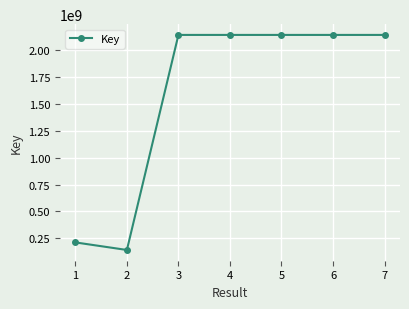

How many lines are shown in the chart?

1